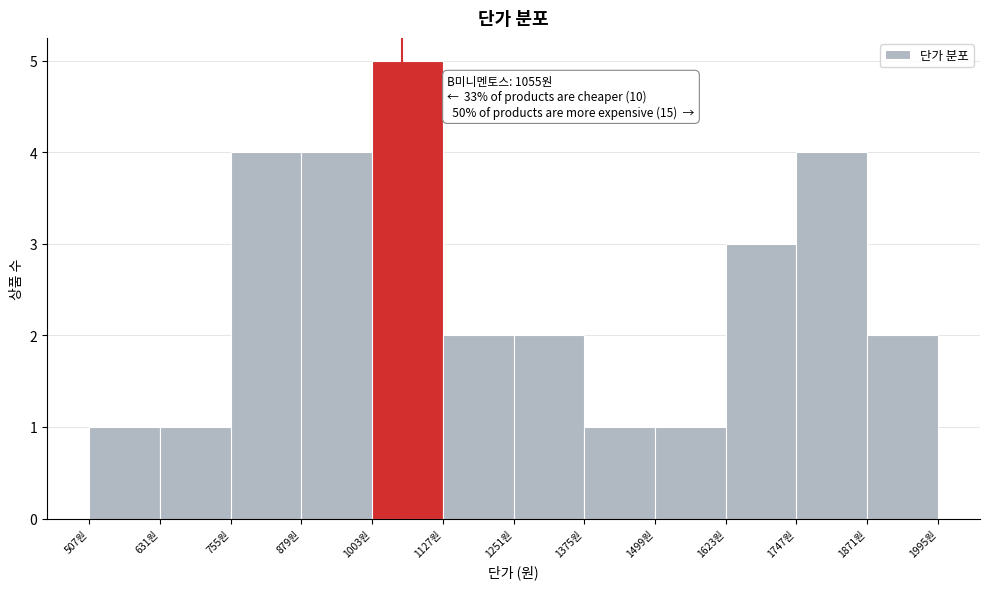

Over which range of the x-axis is the bar tallest?

1000 to 1120